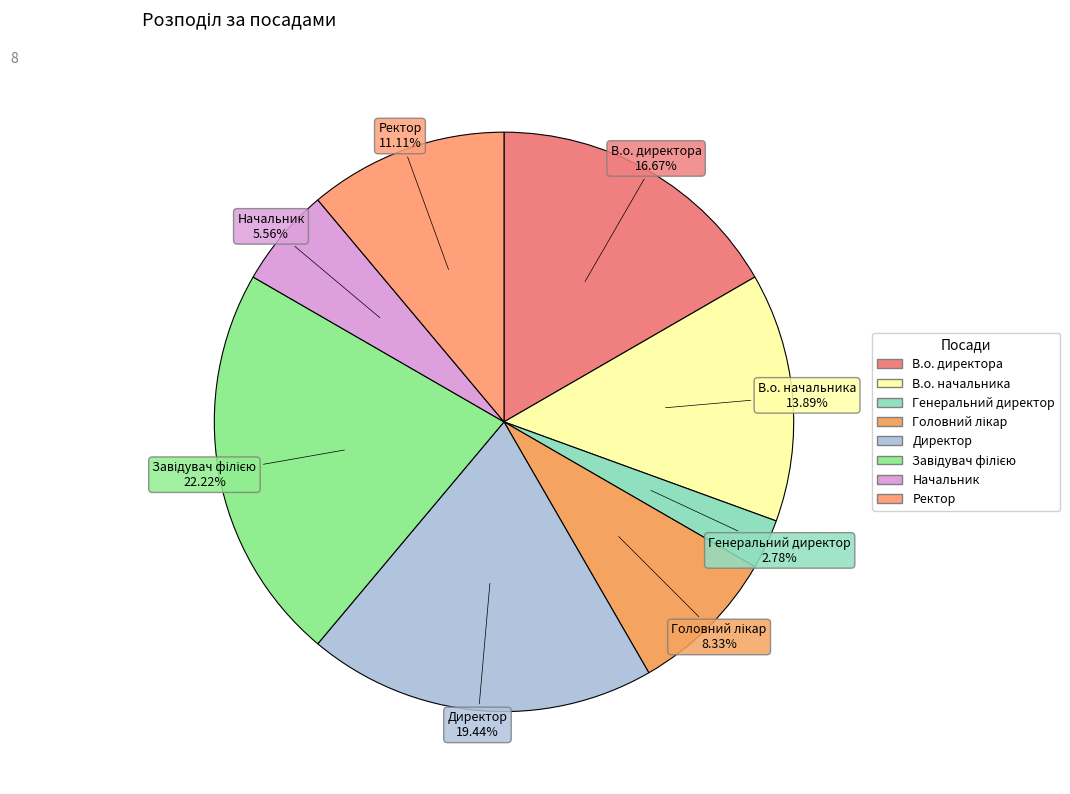

Approximately how many times larger is the value at Ректор compared to Генеральний директор?

4.0